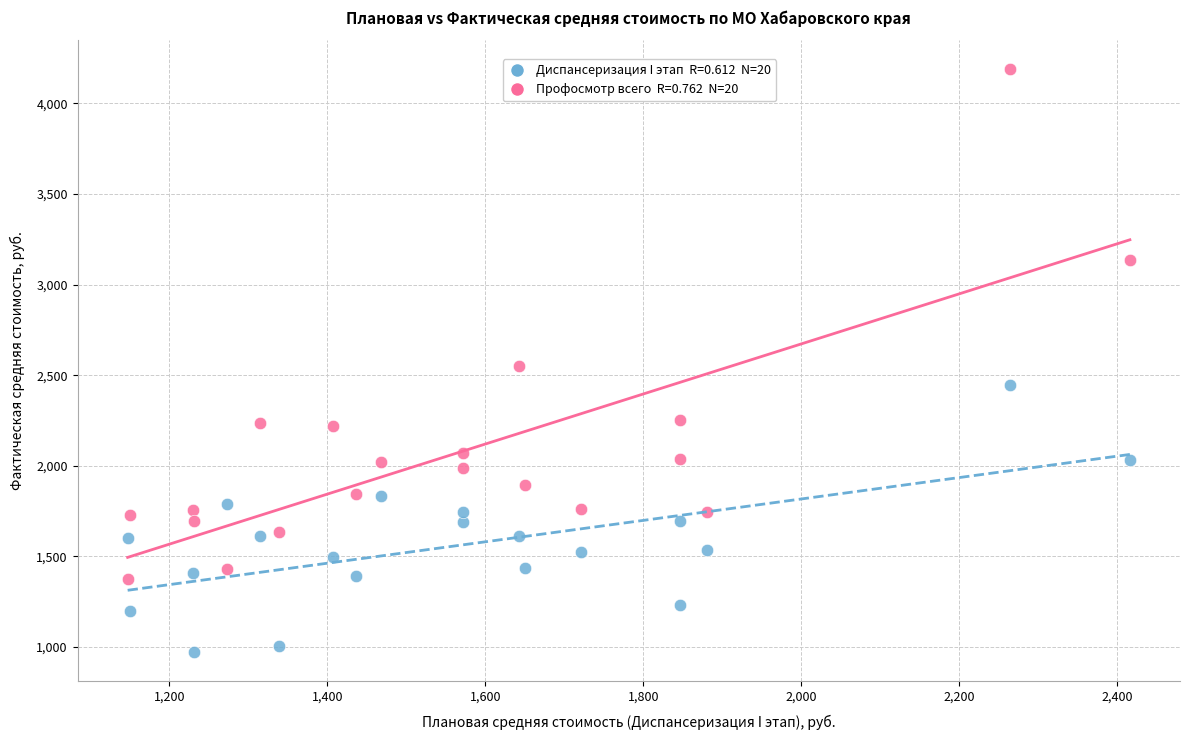

Across all data points, what is the range of X values (max minus min)?

1268.7